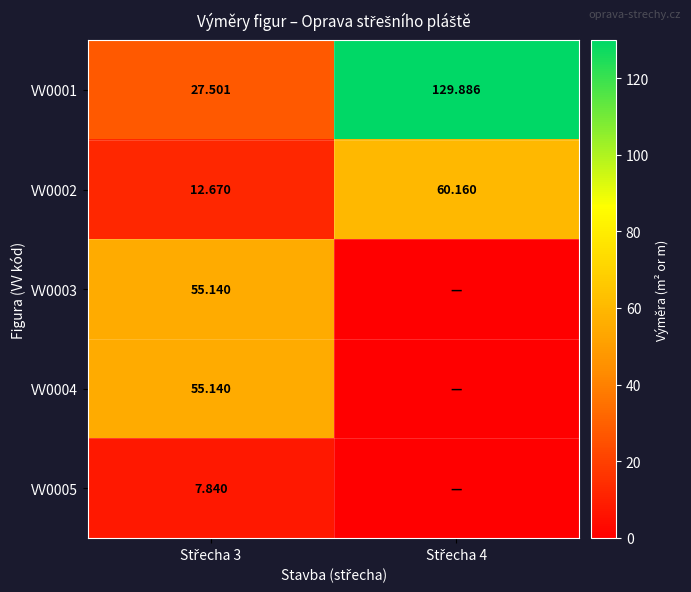

Read the VV0003 value at Střecha 3.

55.1